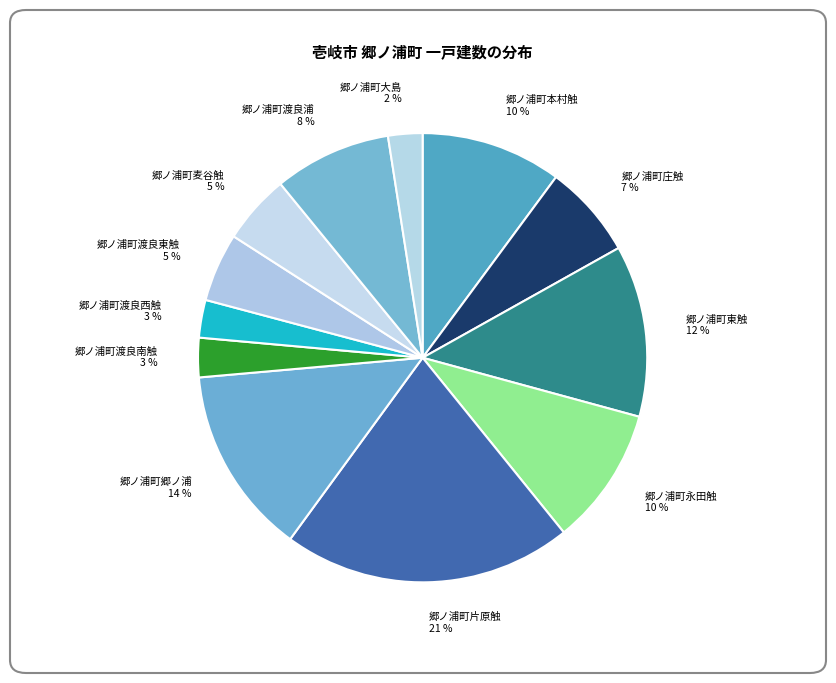

Which slice is the largest?

郷ノ浦町片原触